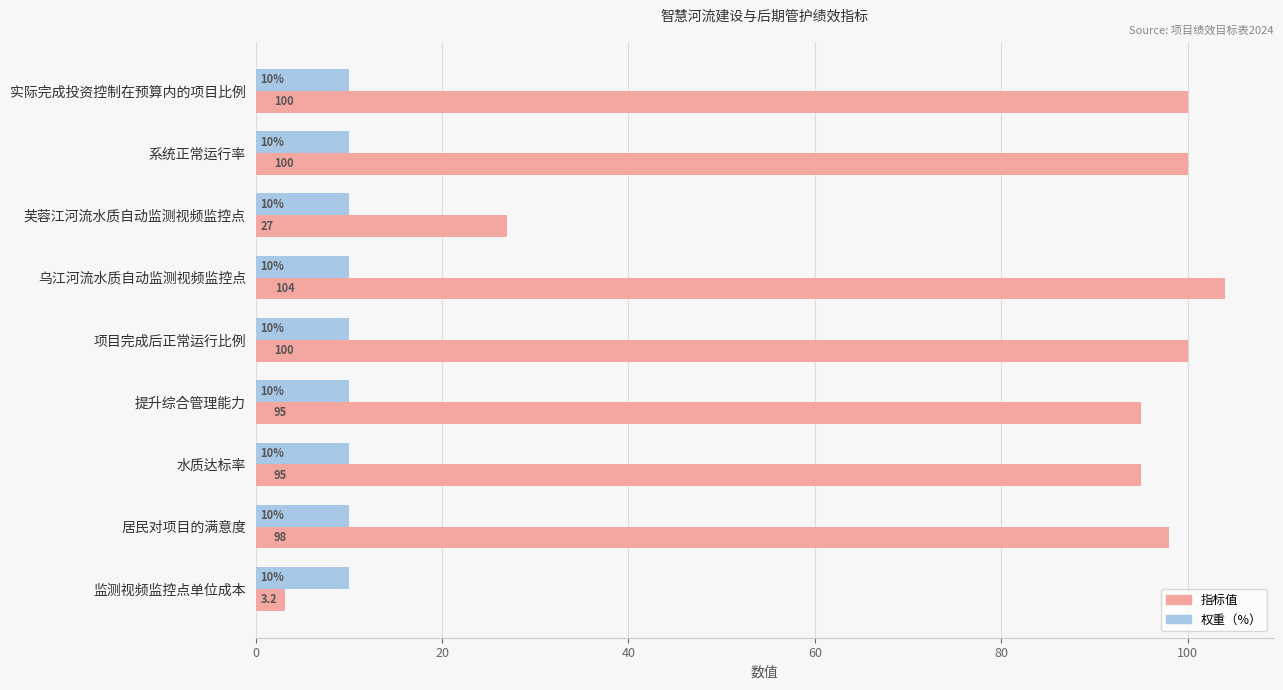

Rank the series by their average value, from lowest to highest.

权重（%）, 指标值